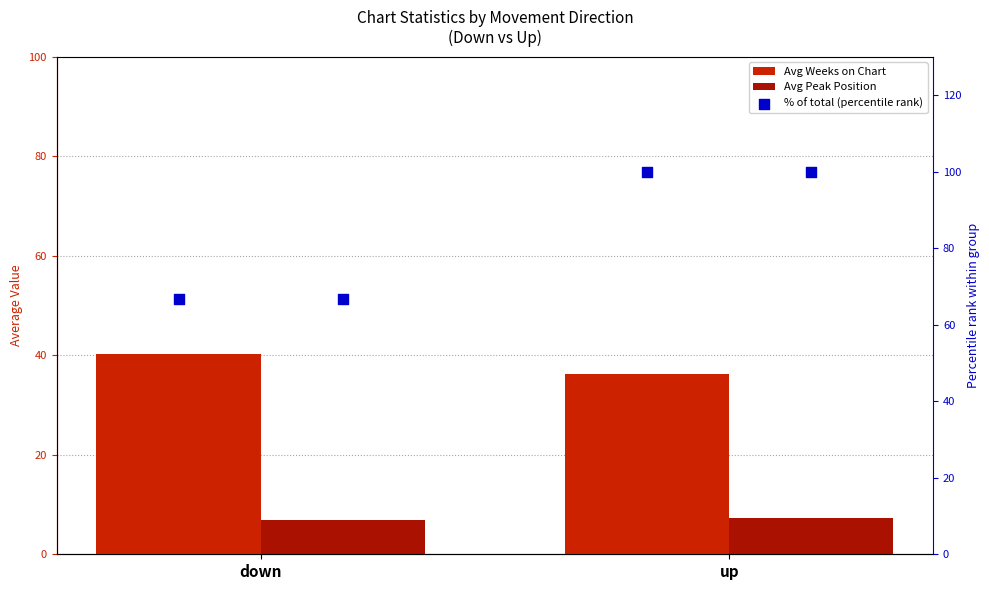

Which series contains the highest Y value?

% of total (Weeks)